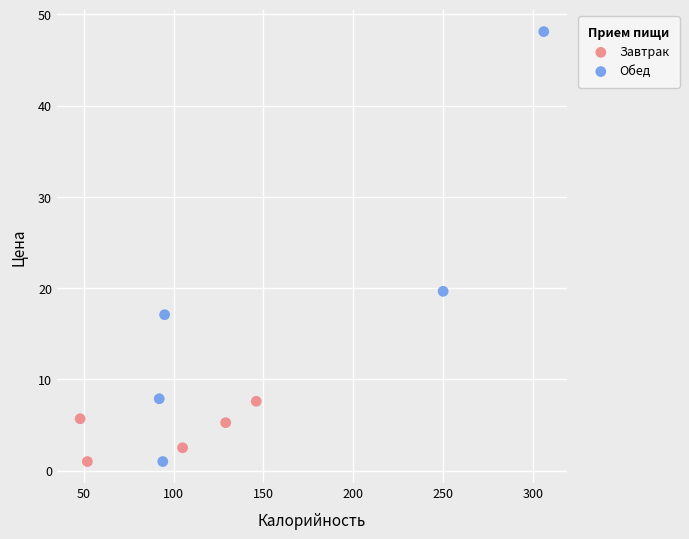

Which series has the largest Y range (max minus min)?

Обед